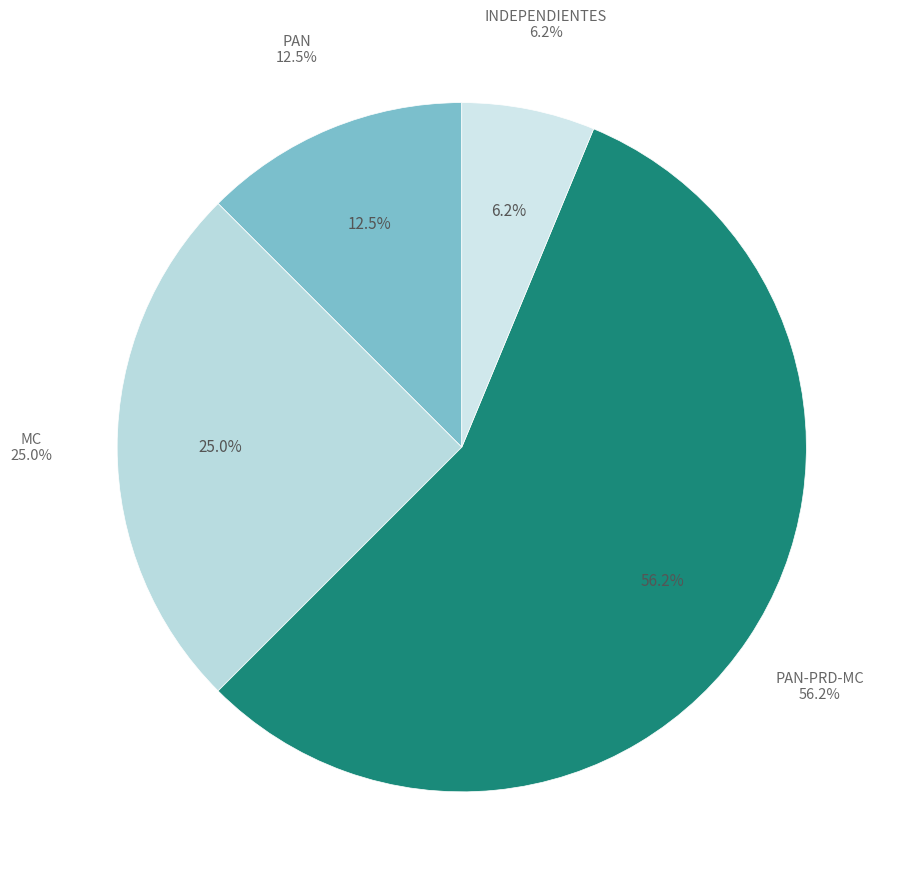

Is it true that MORENA-PES-PT is 1% of the pie?

False